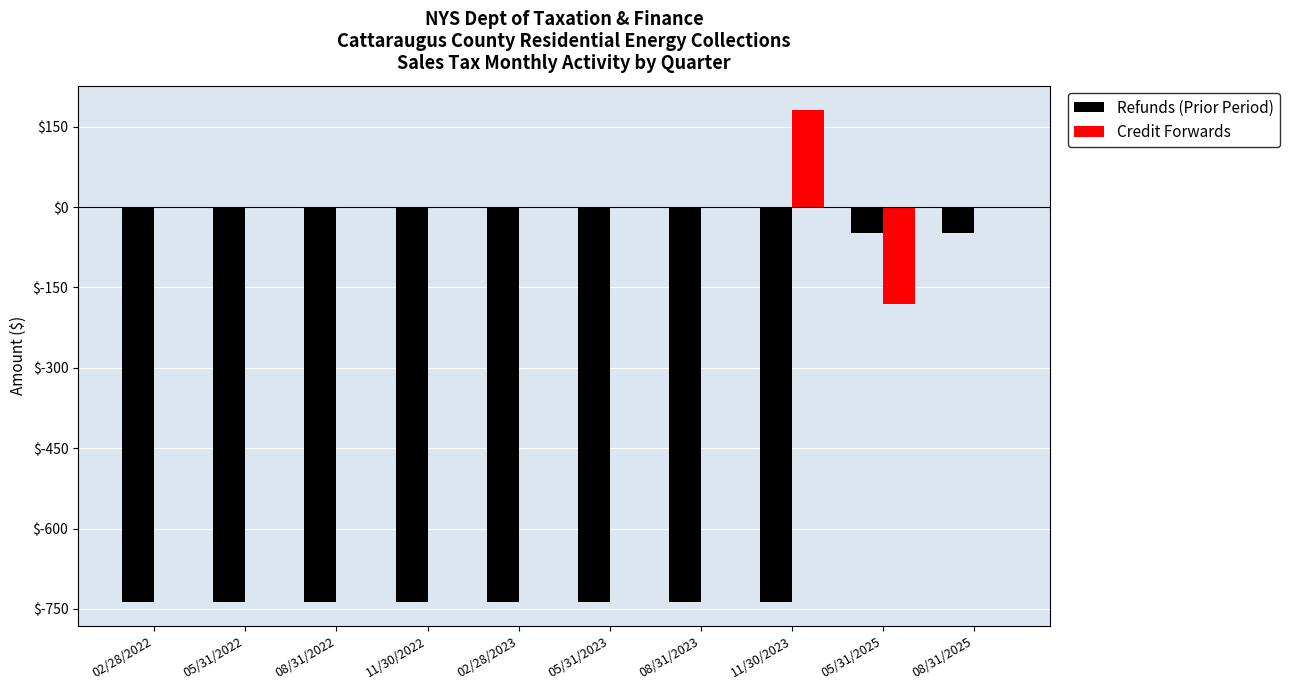

Is it true that Credit Forwards equals 0.0 at 05/31/2023?

True